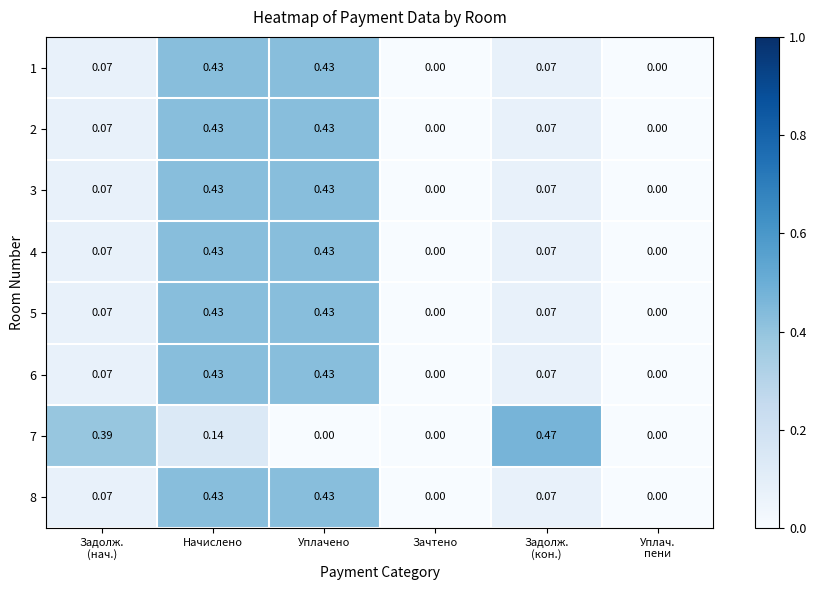

How many series are shown in this chart?

8